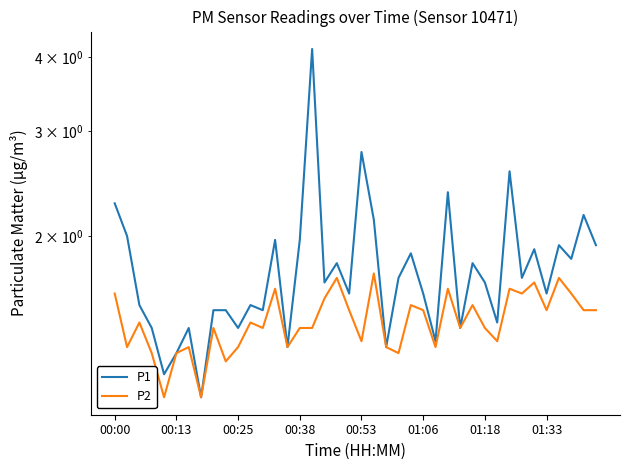

Reading right to left, transcribe all the data shown in this chart.

P1: 1.9	2.2	1.8	1.9	1.6	1.9	1.7	2.6	1.4	1.7	1.8	1.4	2.4	1.3	1.6	1.9	1.7	1.3	2.1	2.8	1.6	1.8	1.7	4.1	2.0	1.3	2.0	1.5	1.5	1.4	1.5	1.5	1.1	1.4	1.3	1.2	1.4	1.5	2.0	2.3
P2: 1.5	1.5	1.6	1.7	1.5	1.7	1.6	1.6	1.3	1.4	1.5	1.4	1.6	1.3	1.5	1.5	1.3	1.3	1.7	1.3	1.5	1.7	1.6	1.4	1.4	1.3	1.6	1.4	1.4	1.3	1.2	1.4	1.1	1.3	1.3	1.1	1.3	1.4	1.3	1.6